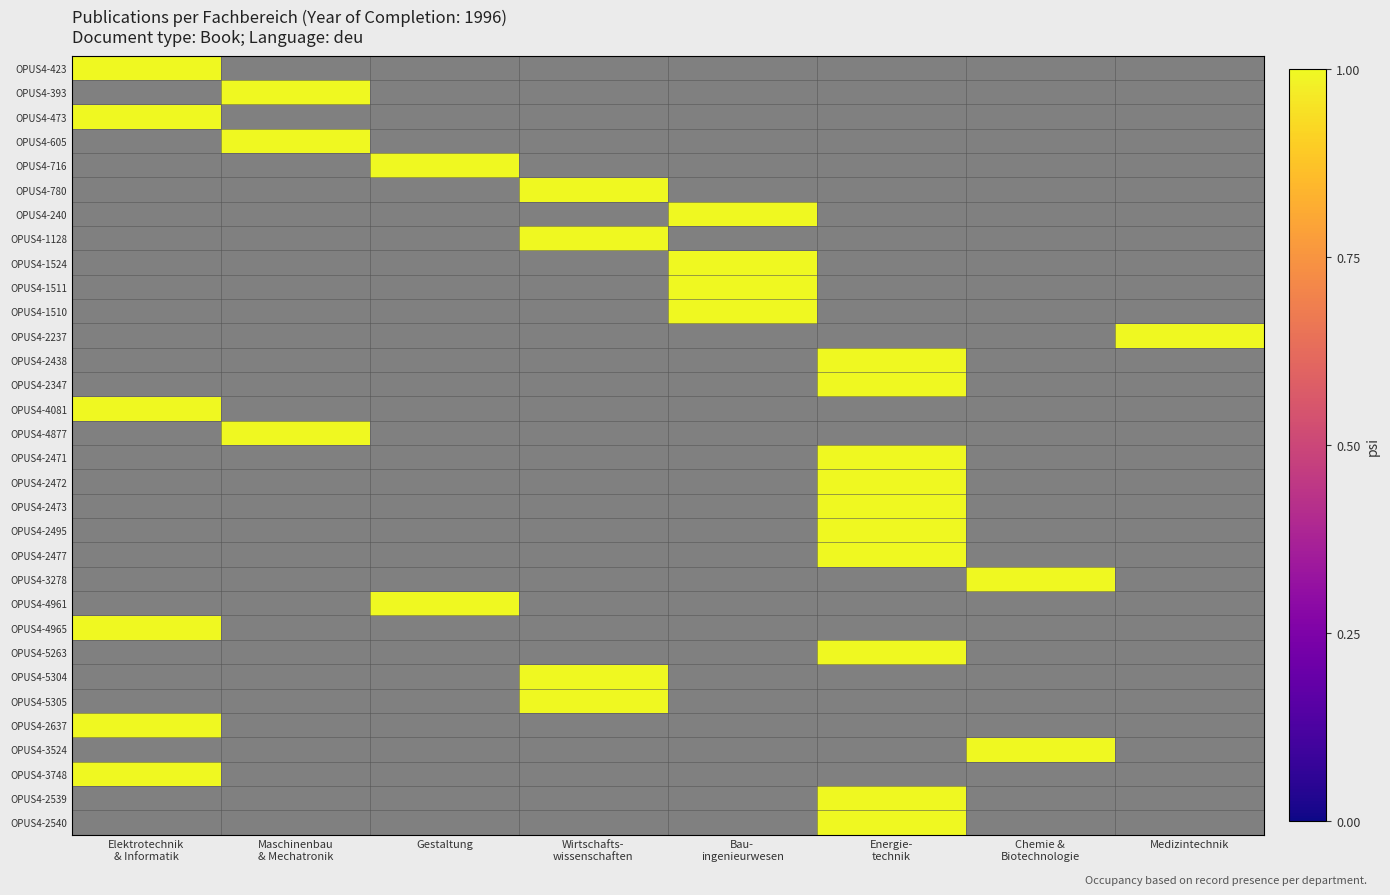

Rank the series by their maximum value, from lowest to highest.

OPUS4-423, OPUS4-393, OPUS4-473, OPUS4-605, OPUS4-716, OPUS4-780, OPUS4-240, OPUS4-1128, OPUS4-1524, OPUS4-1511, OPUS4-1510, OPUS4-2237, OPUS4-2438, OPUS4-2347, OPUS4-4081, OPUS4-4877, OPUS4-2471, OPUS4-2472, OPUS4-2473, OPUS4-2495, OPUS4-2477, OPUS4-3278, OPUS4-4961, OPUS4-4965, OPUS4-5263, OPUS4-5304, OPUS4-5305, OPUS4-2637, OPUS4-3524, OPUS4-3748, OPUS4-2539, OPUS4-2540